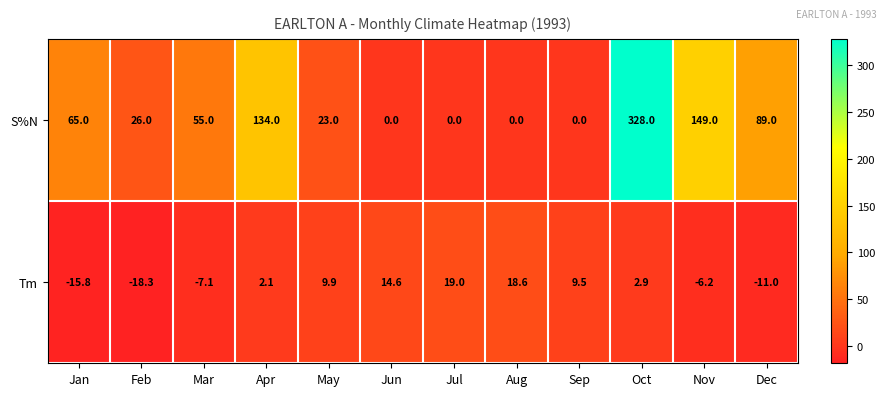

What is the difference between the highest and lowest values at Mar?

62.1